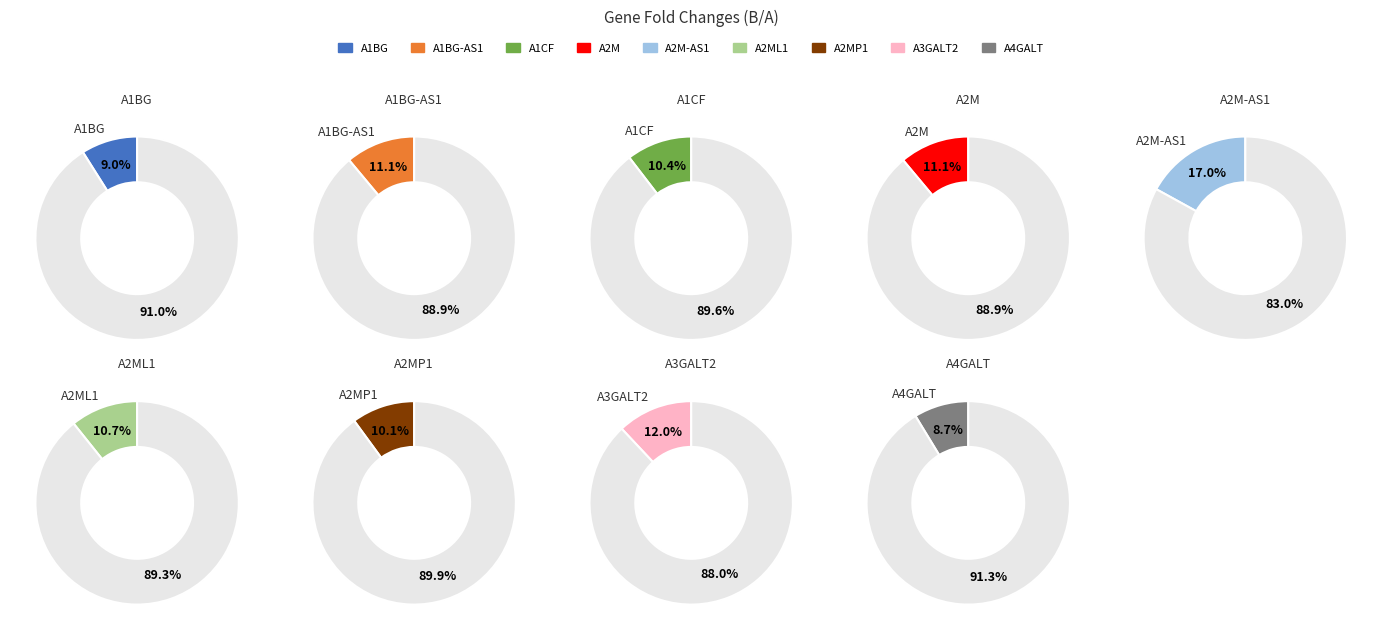

What percentage is the A2ML1 slice, to the nearest percent?

11%